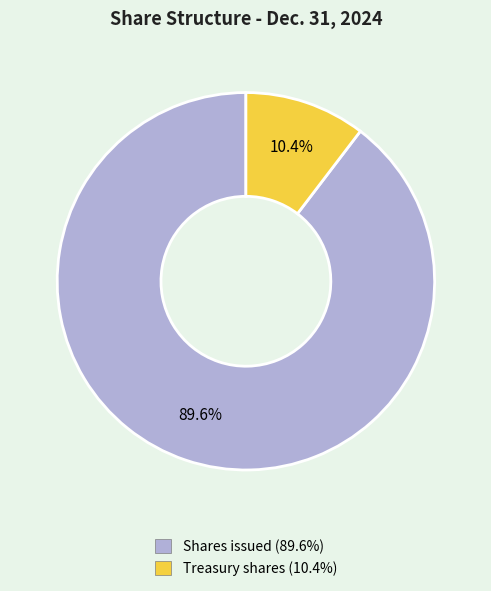

Is the sum of Treasury shares and Shares issued greater than half?

Yes